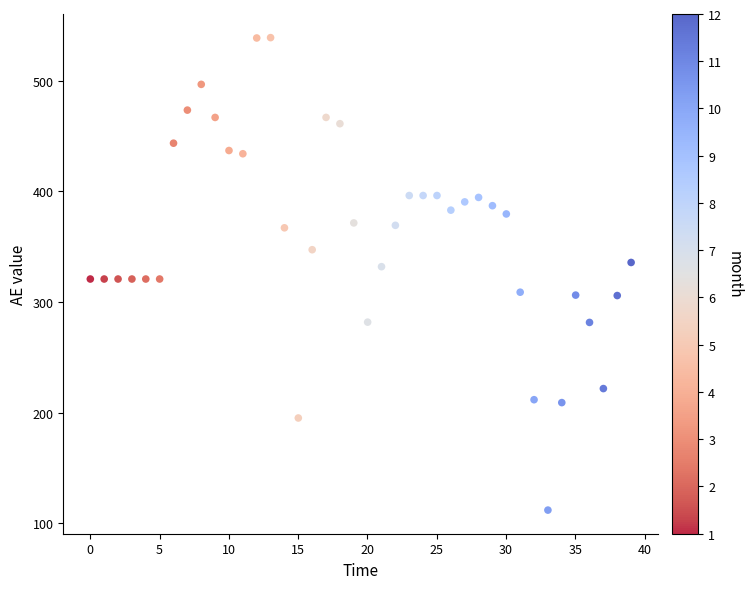

What is the range of Y values (max minus min)?

427.0